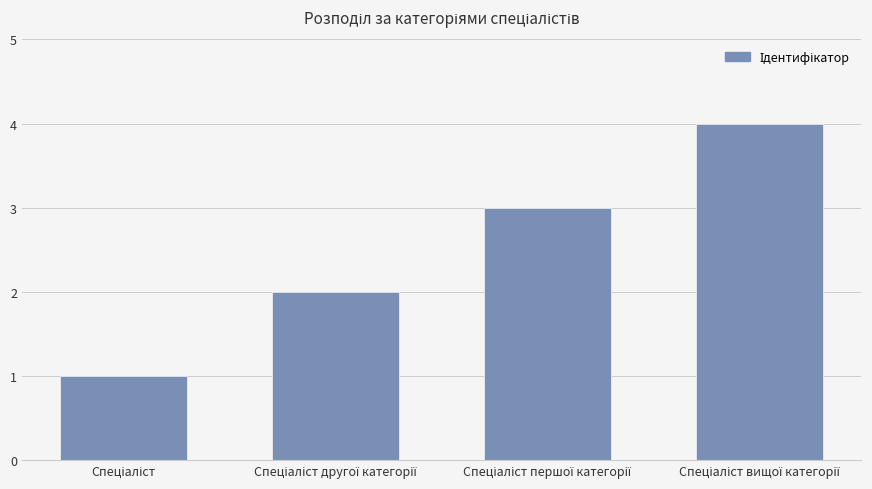

What is the maximum value shown in the chart?

4